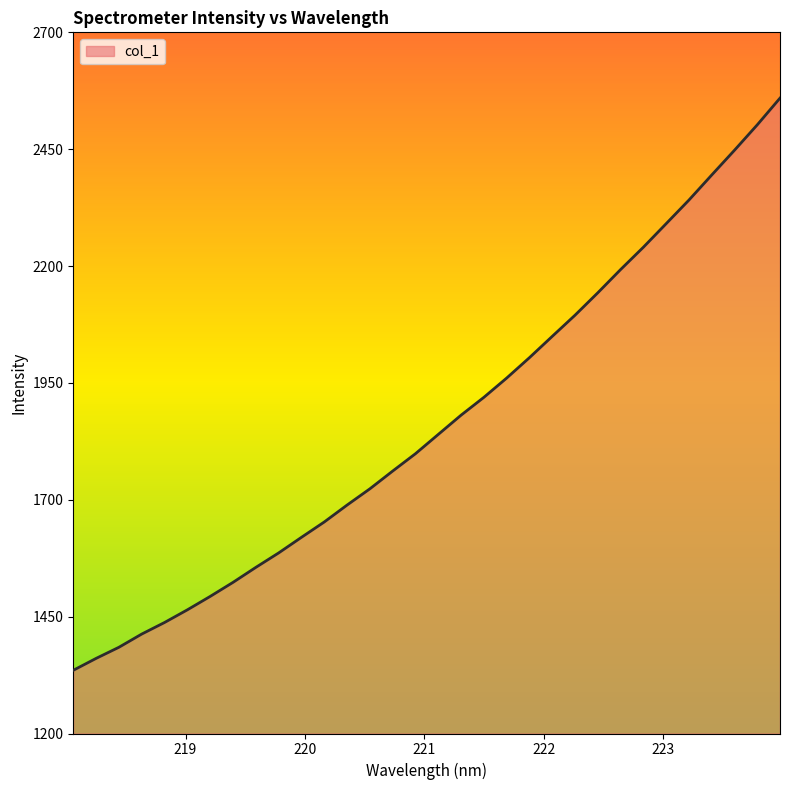

What is the difference between the maximum and minimum values?

1224.0